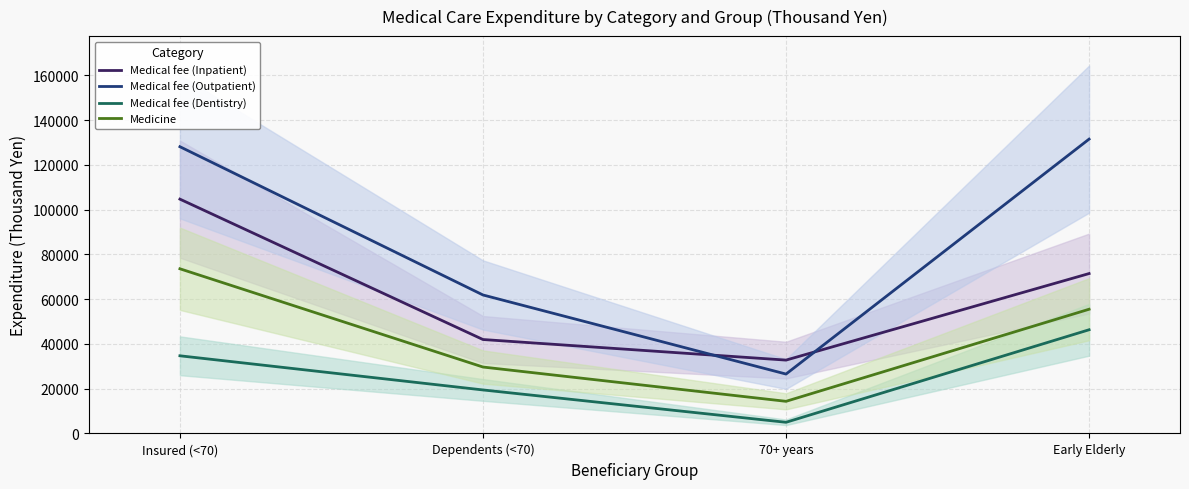

Rank the categories by Medical fee (Dentistry) value from highest to lowest.

Early Elderly, Insured (<70), Dependents (<70), 70+ years